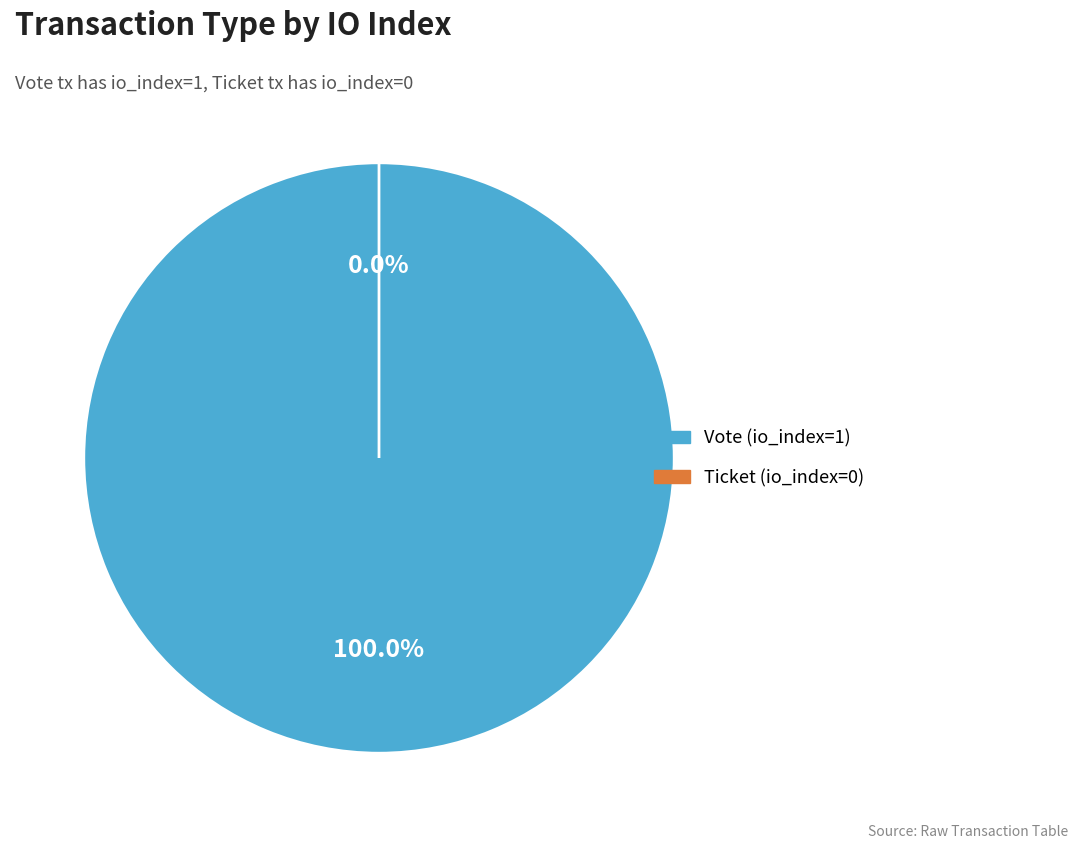

What is the total percentage of Ticket (io_index=0) and Vote (io_index=1)?

100.0%